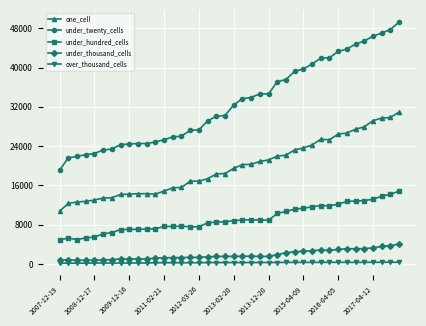

What are all the series names shown in the legend?

one_cell, under_twenty_cells, under_hundred_cells, under_thousand_cells, over_thousand_cells